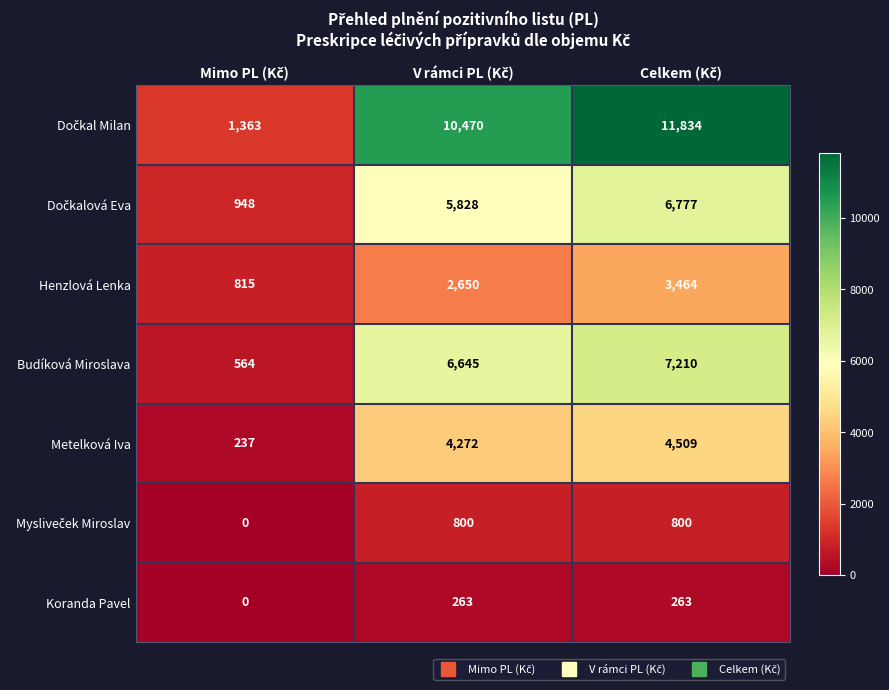

What is the sum of all Henzlová Lenka values?

6929